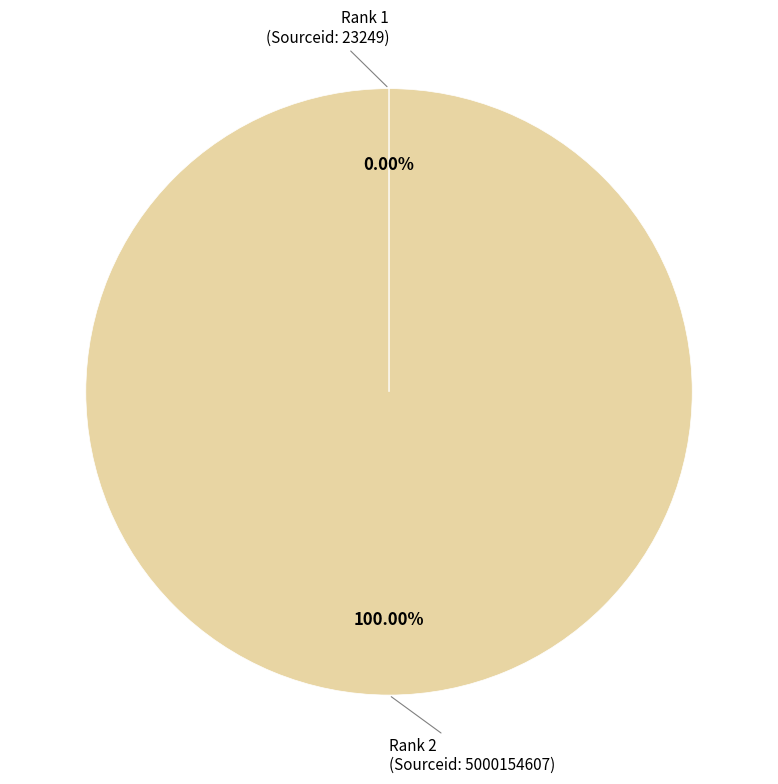

Is there any slice that represents more than half of the pie?

Yes